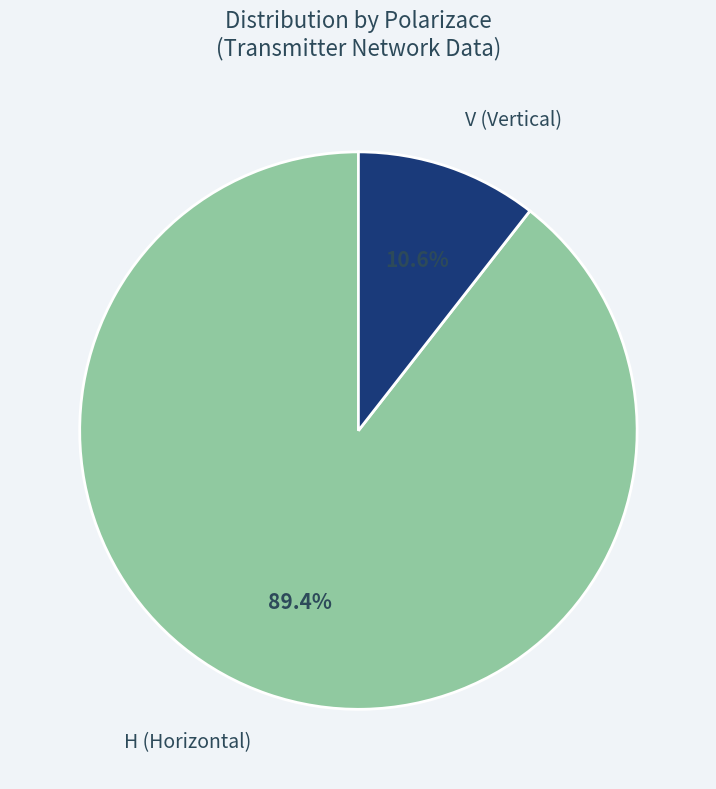

Count the number of slices in the pie.

2